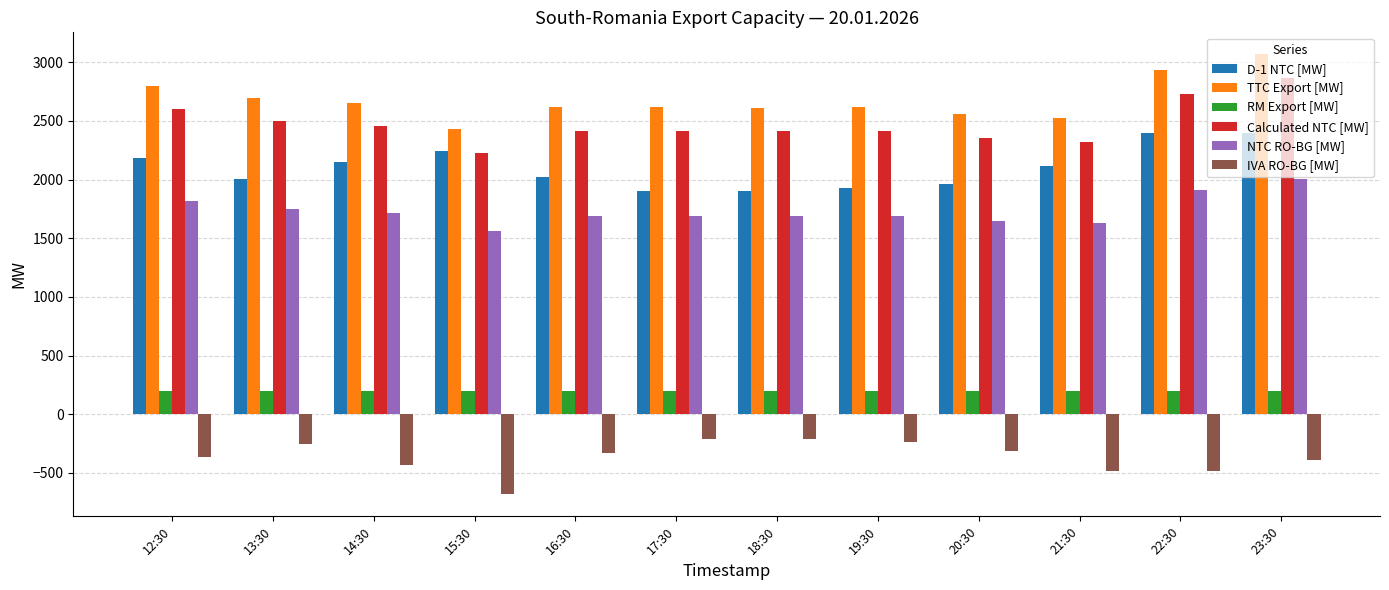

What is the difference between the TTC Export [MW] values at 15:30 and 18:30?

183